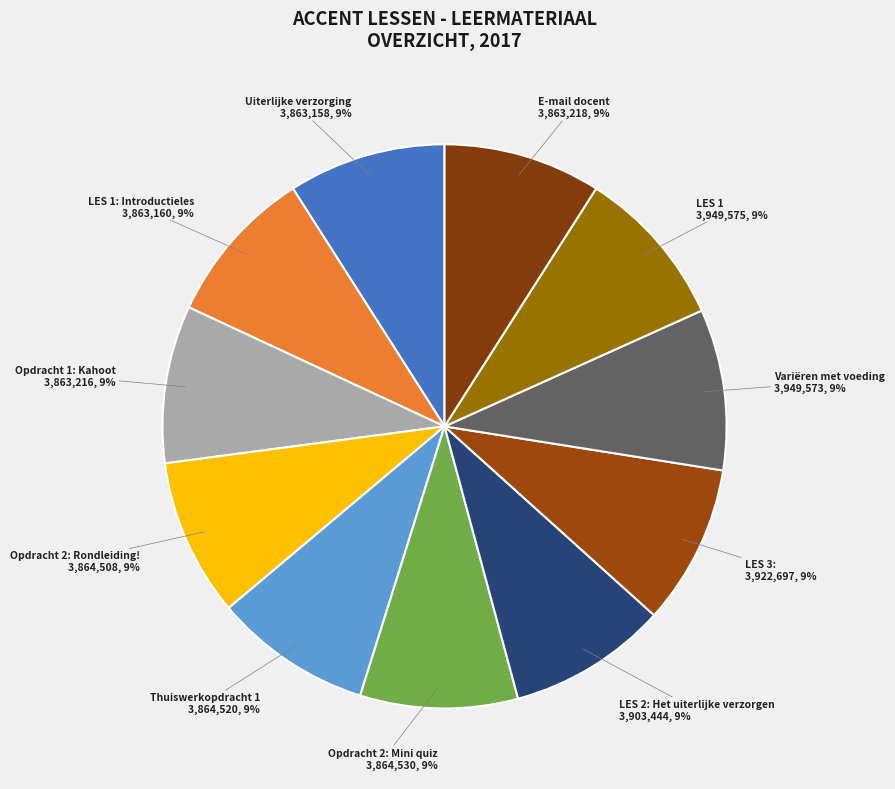

To the nearest percent, what percentage of the pie is Opdracht 1: Kahoot?

9%